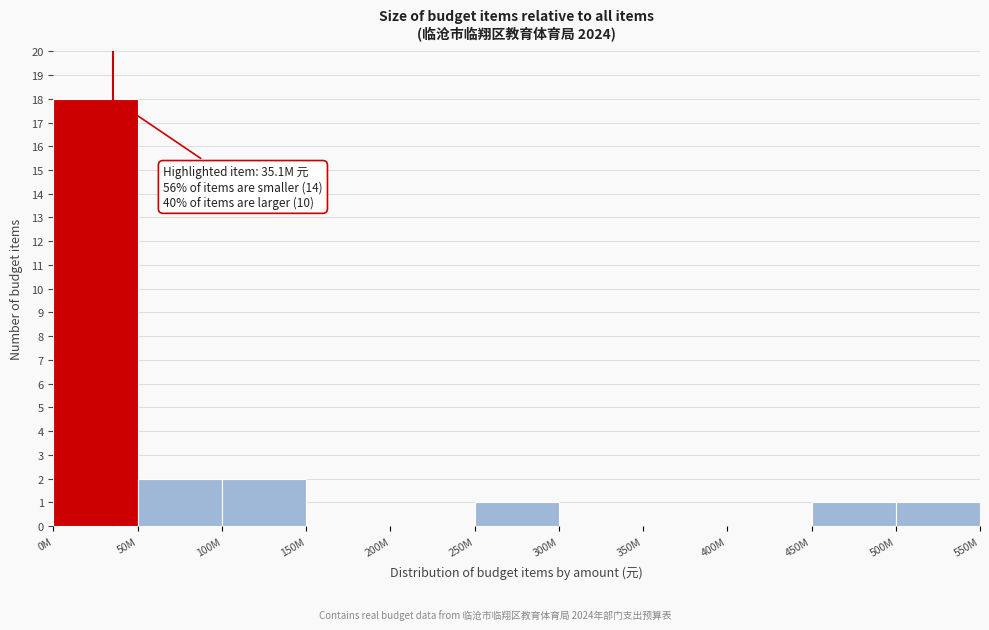

Reading left to right, list all the values displayed in this chart.

0M=18	50M=2	100M=2	150M=0	200M=0	250M=1	300M=0	350M=0	400M=0	450M=1	500M=1